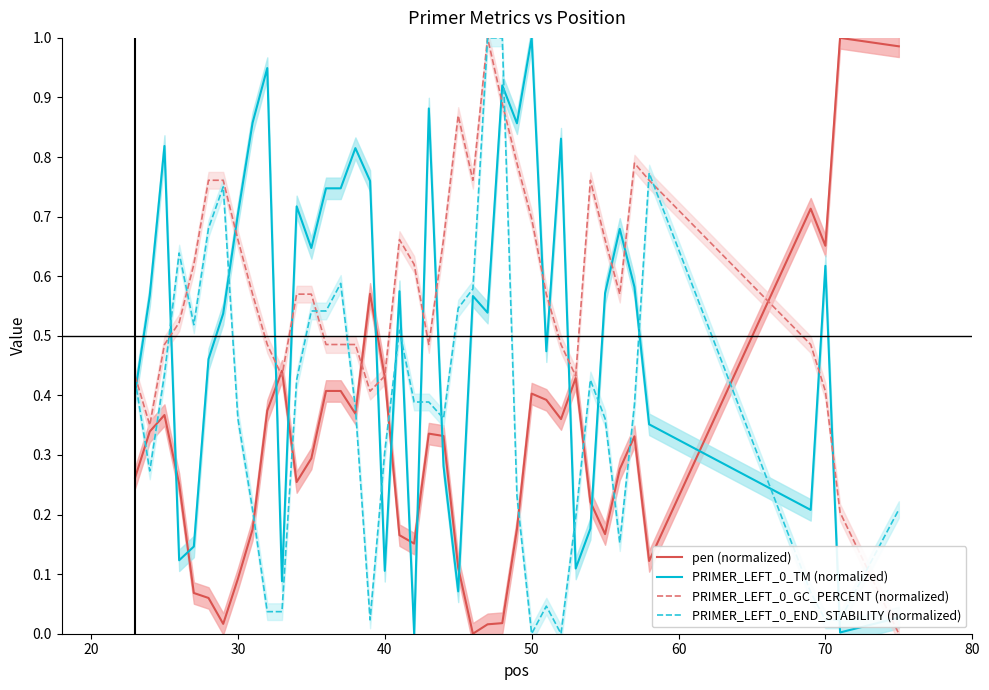

Rank the series by their maximum value, from highest to lowest.

pen (normalized), PRIMER_LEFT_0_TM (normalized), PRIMER_LEFT_0_GC_PERCENT (normalized), PRIMER_LEFT_0_END_STABILITY (normalized)